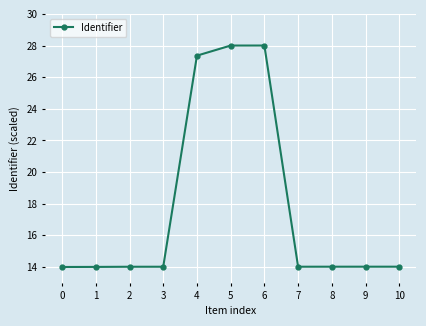

What is the value of the 8th point from the left?

14.0